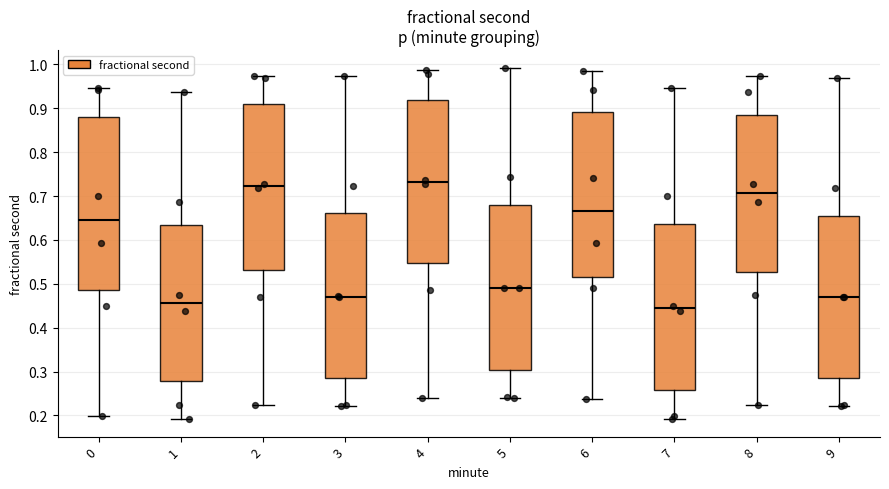

Which box's median line is the highest?

4